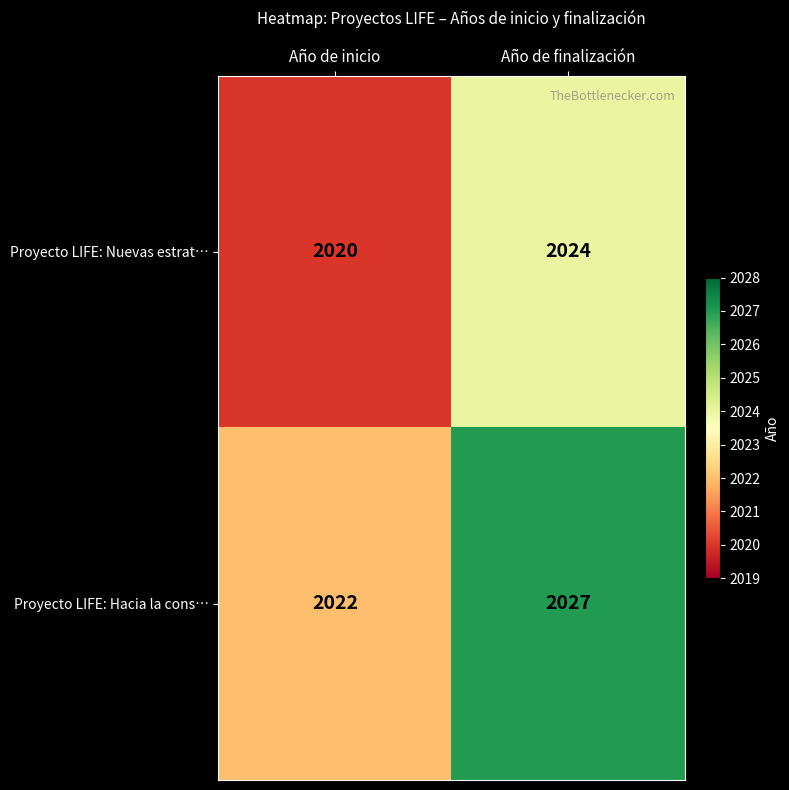

The Proyecto LIFE: Nuevas estrat… series shows 2020 at Año de inicio. True or false?

True